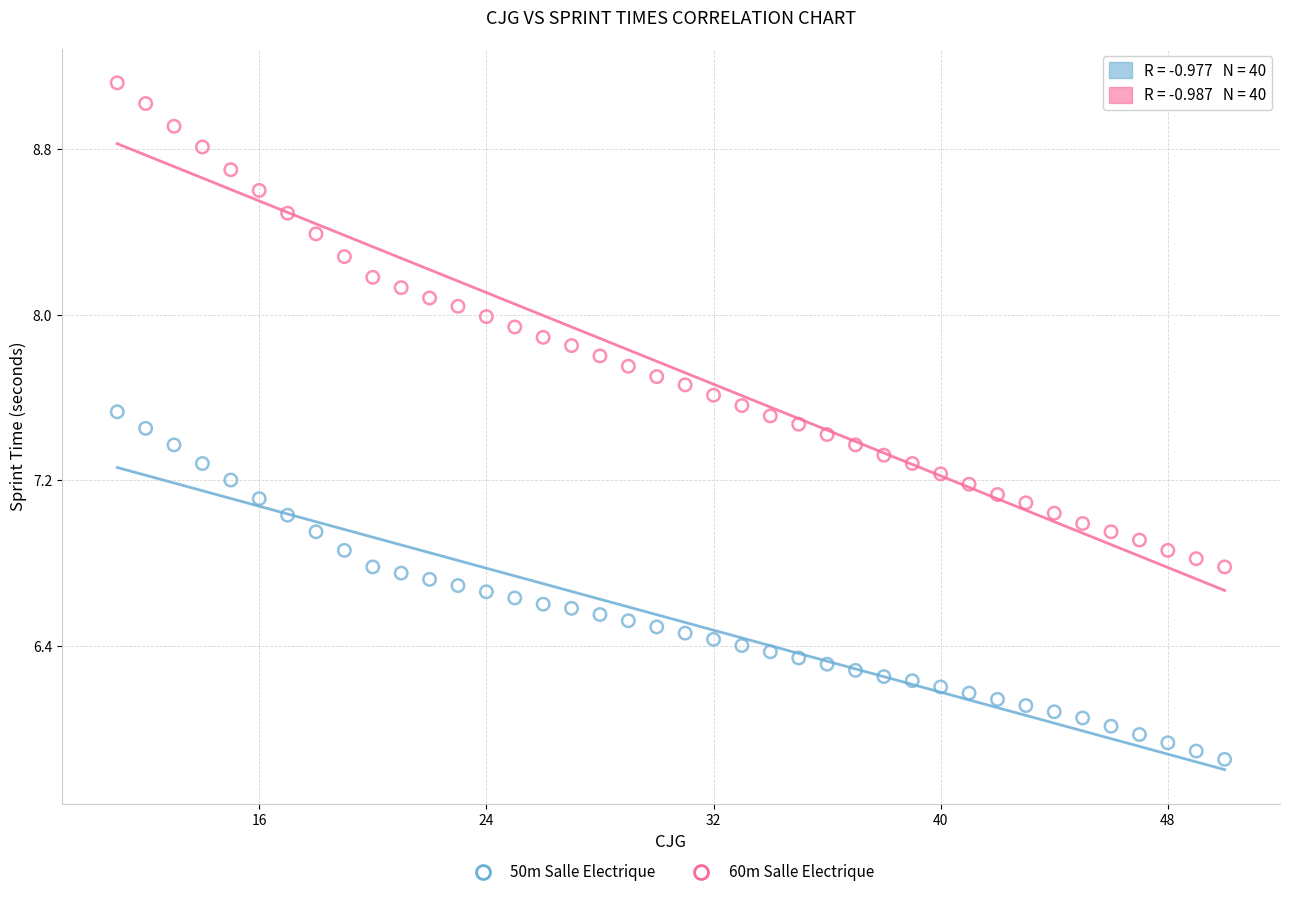

Which series contains the highest Y value?

60m Salle Electrique